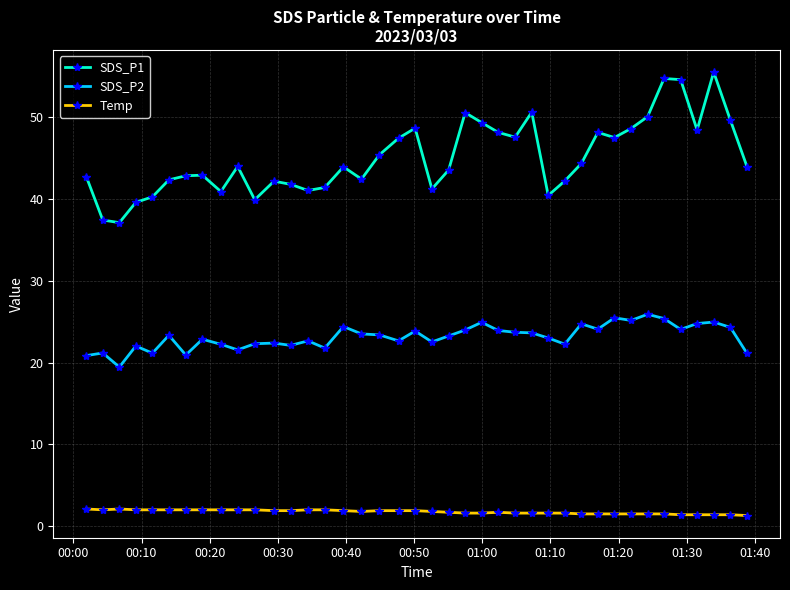

What is the value of the SDS_P1 point at the 4th from the left?

39.6